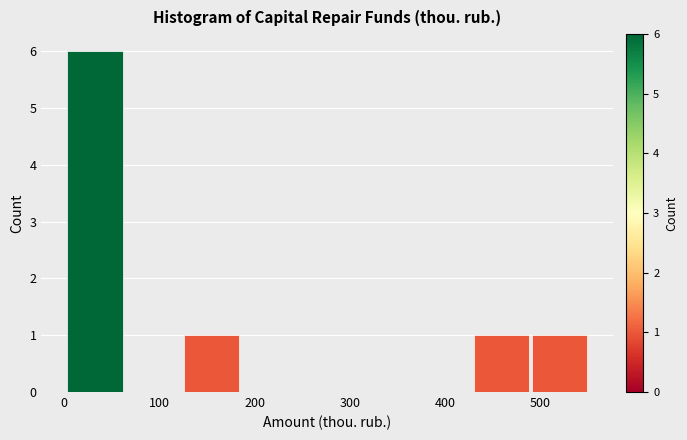

Over which range of the x-axis is the bar tallest?

0 to 60